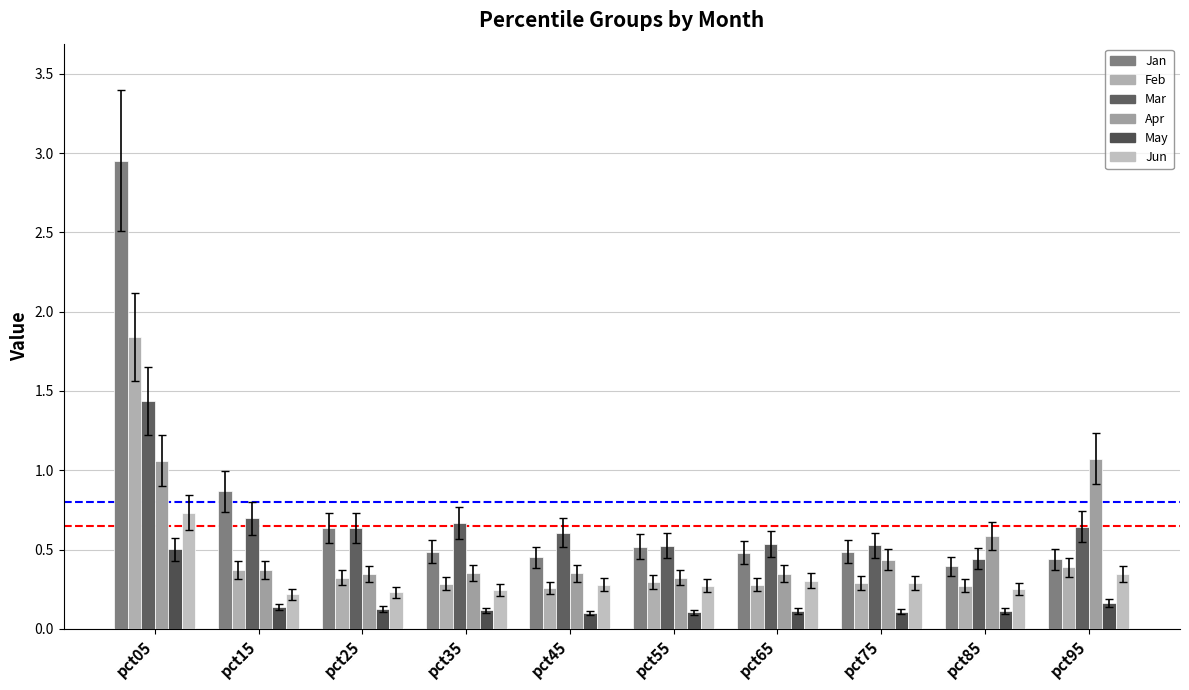

Reading left to right, transcribe all the data shown in this chart.

Jan: 3.0	0.9	0.6	0.5	0.5	0.5	0.5	0.5	0.4	0.4
Feb: 1.8	0.4	0.3	0.3	0.3	0.3	0.3	0.3	0.3	0.4
Mar: 1.4	0.7	0.6	0.7	0.6	0.5	0.5	0.5	0.4	0.6
Apr: 1.1	0.4	0.3	0.4	0.4	0.3	0.3	0.4	0.6	1.1
May: 0.5	0.1	0.1	0.1	0.1	0.1	0.1	0.1	0.1	0.2
Jun: 0.7	0.2	0.2	0.2	0.3	0.3	0.3	0.3	0.2	0.3